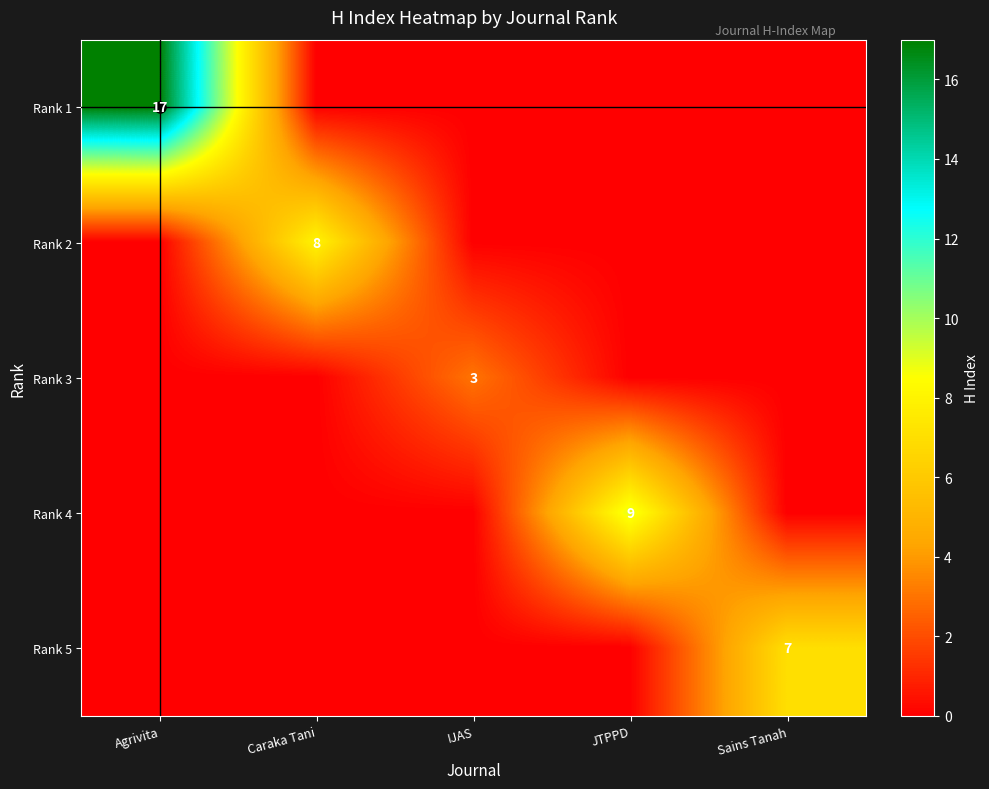

Is it true that Rank 1 equals -8 at IJAS?

False